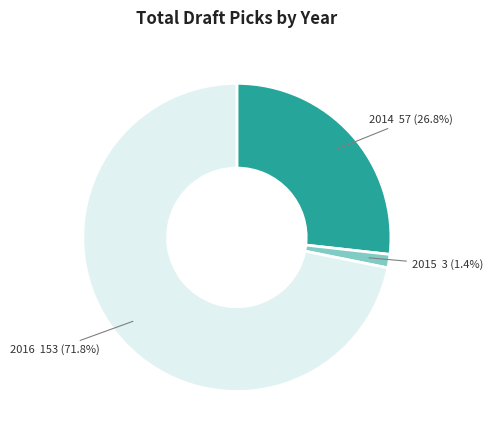

Does any single category account for the majority?

Yes